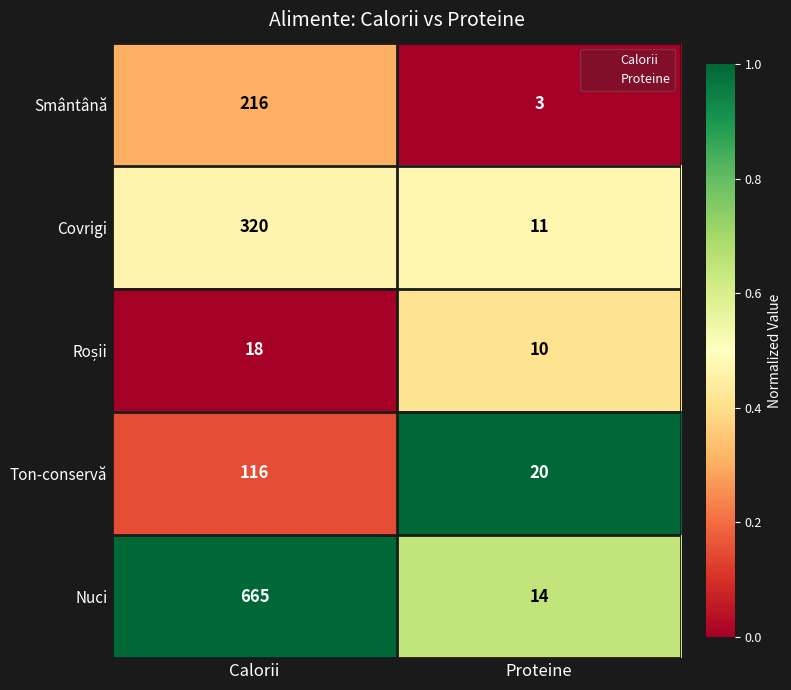

Where is Smântână nearest to the value 109?

Proteine